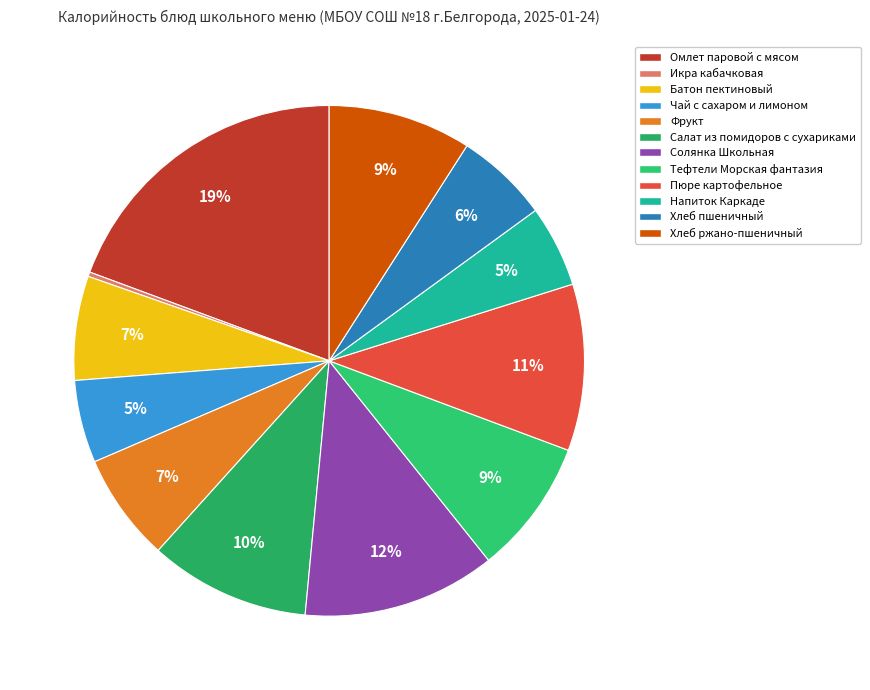

Count the number of slices in the pie.

12